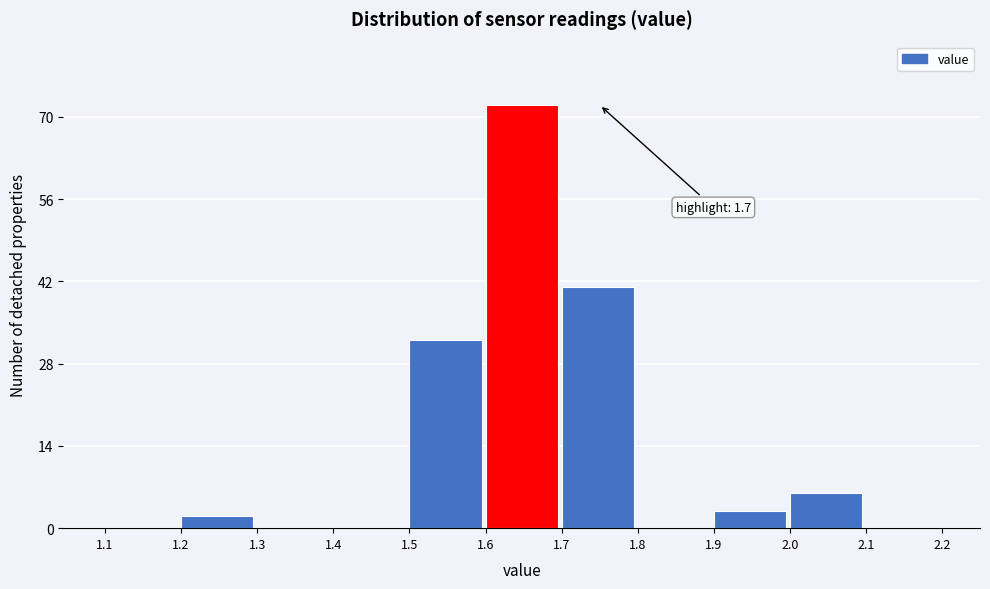

Over which range of the x-axis is the bar tallest?

1.6 to 1.7